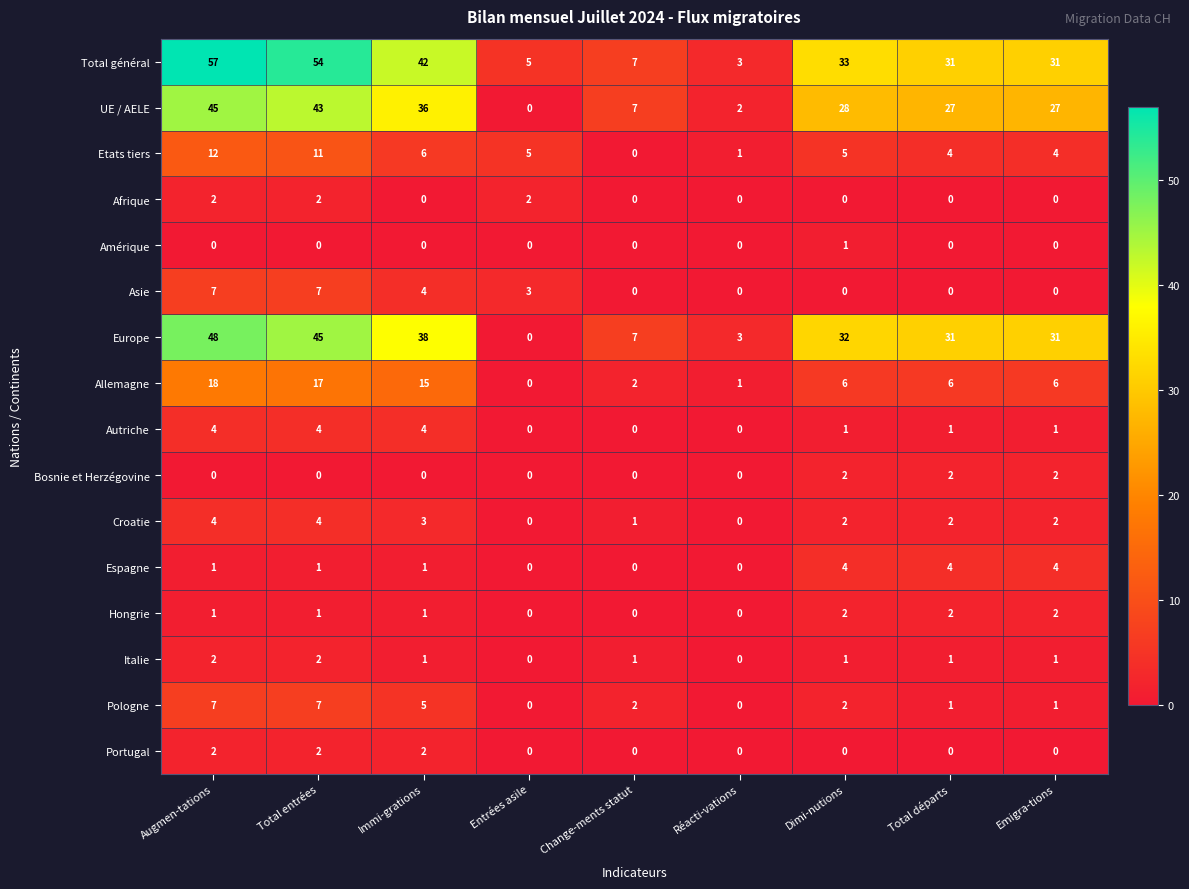

At which label is Asie closest to 3?

Entrées asile